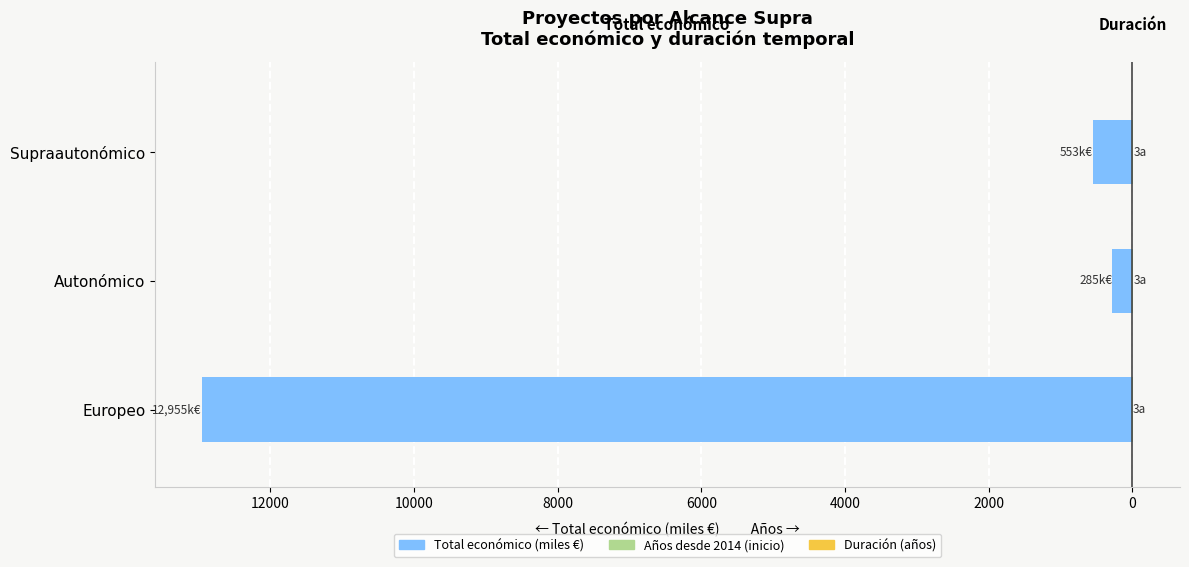

What is the average value of the Años desde 2014 (inicio) series?

6.8